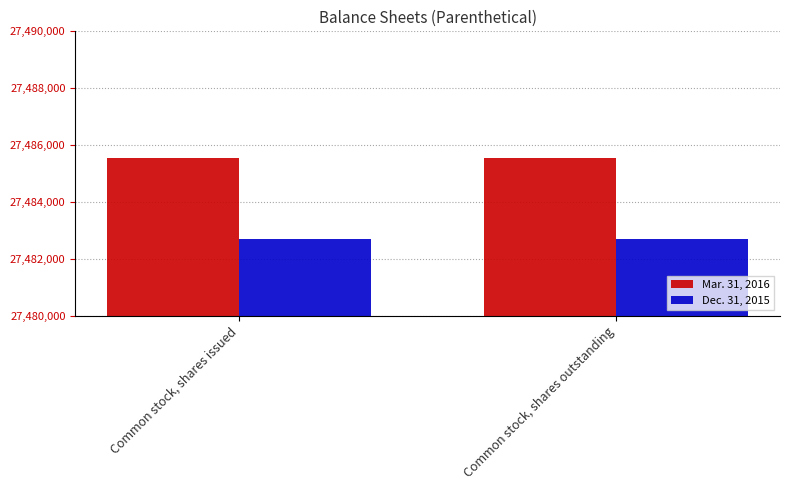

The value of Mar. 31, 2016 at Common stock, shares outstanding is 27485542. True or false?

True